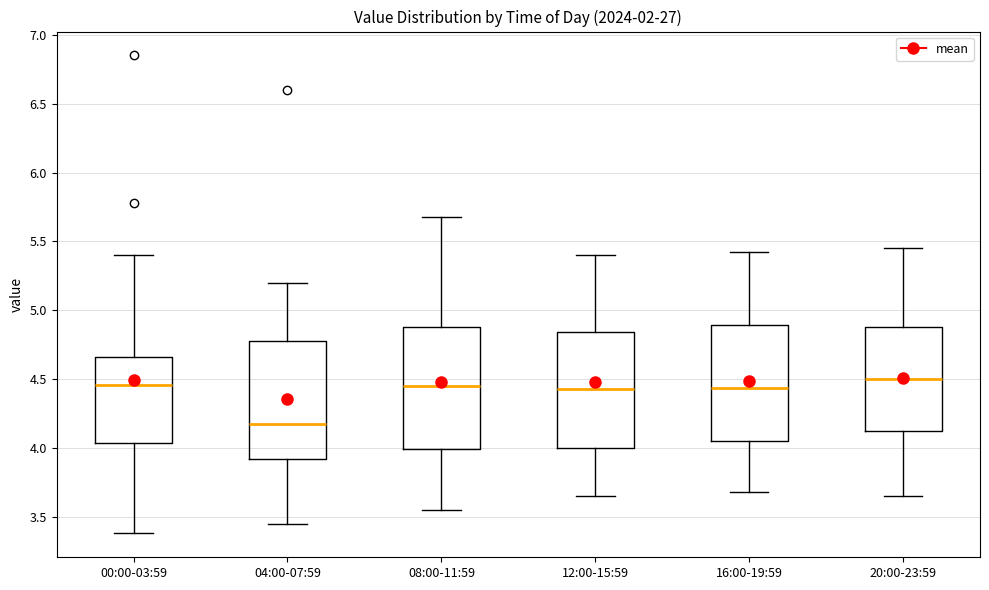

Where is the lower edge of the box for 08:00-11:59 on the y-axis? The values are not printed on the chart, so give them approximately, as read against the axis.

4.00